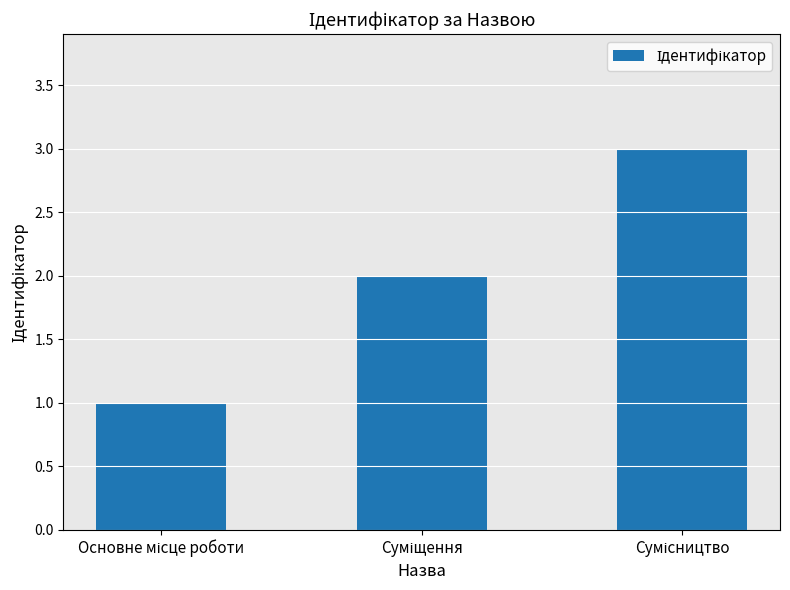

What is the sum of all values?

6